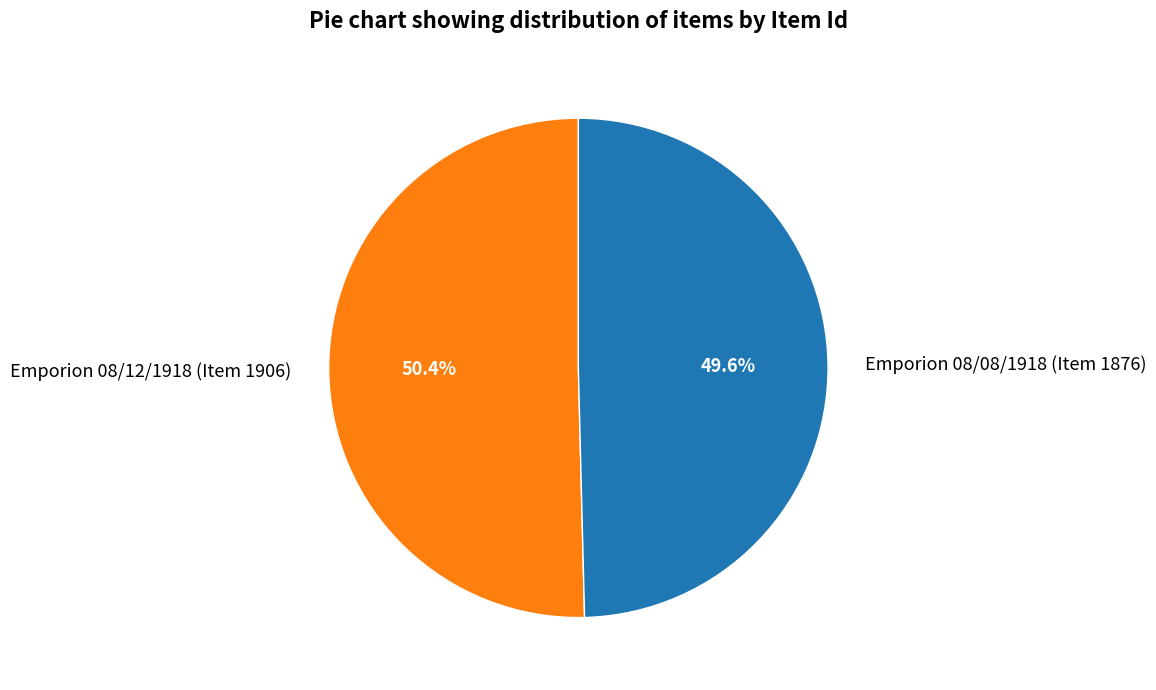

Does any single category account for the majority?

Yes